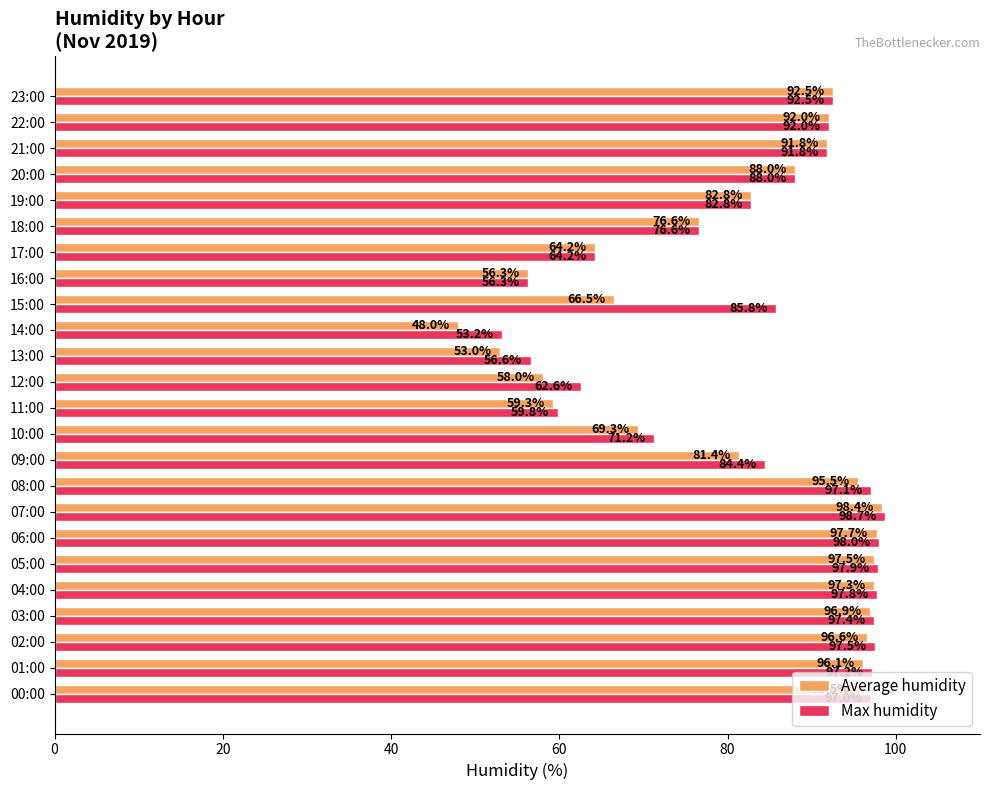

The value of Average humidity at 23:00 is 126.4. True or false?

False